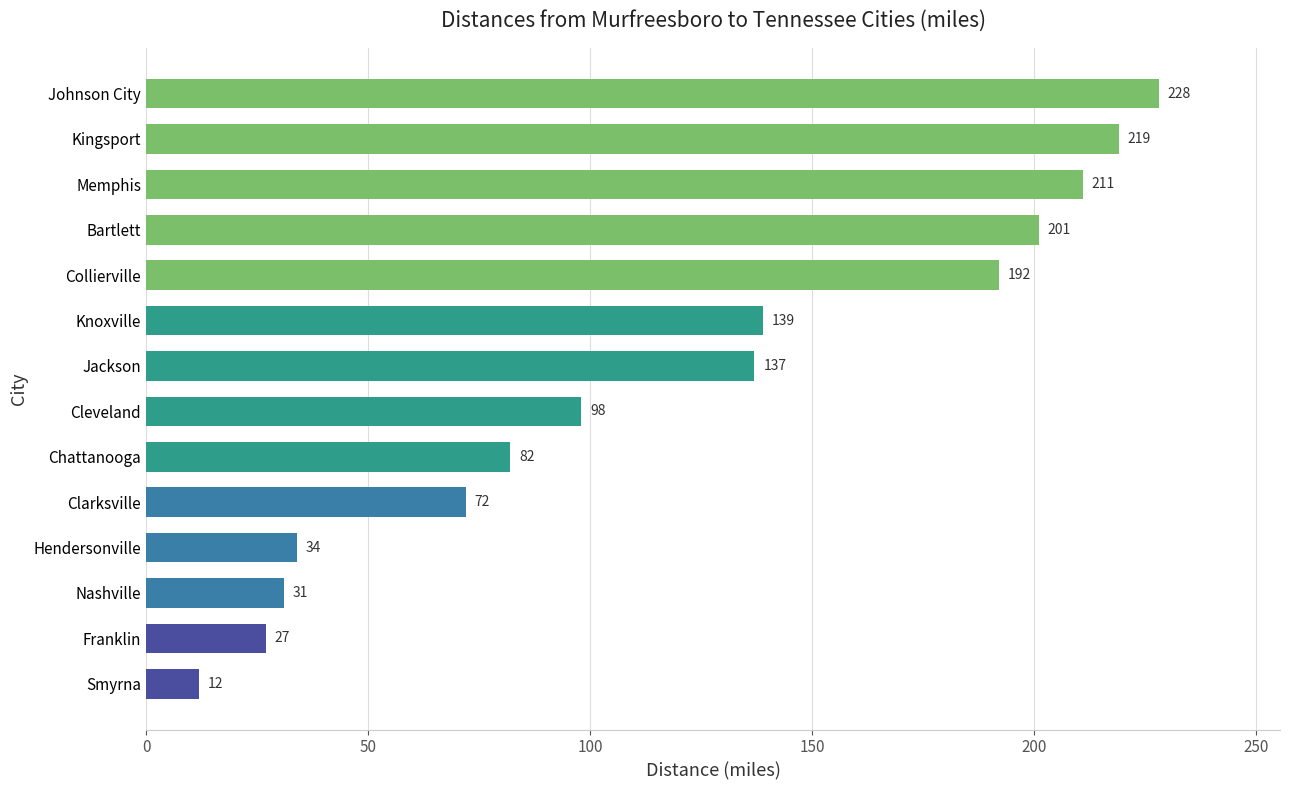

The chart shows a value of 82 at Jackson. True or false?

False